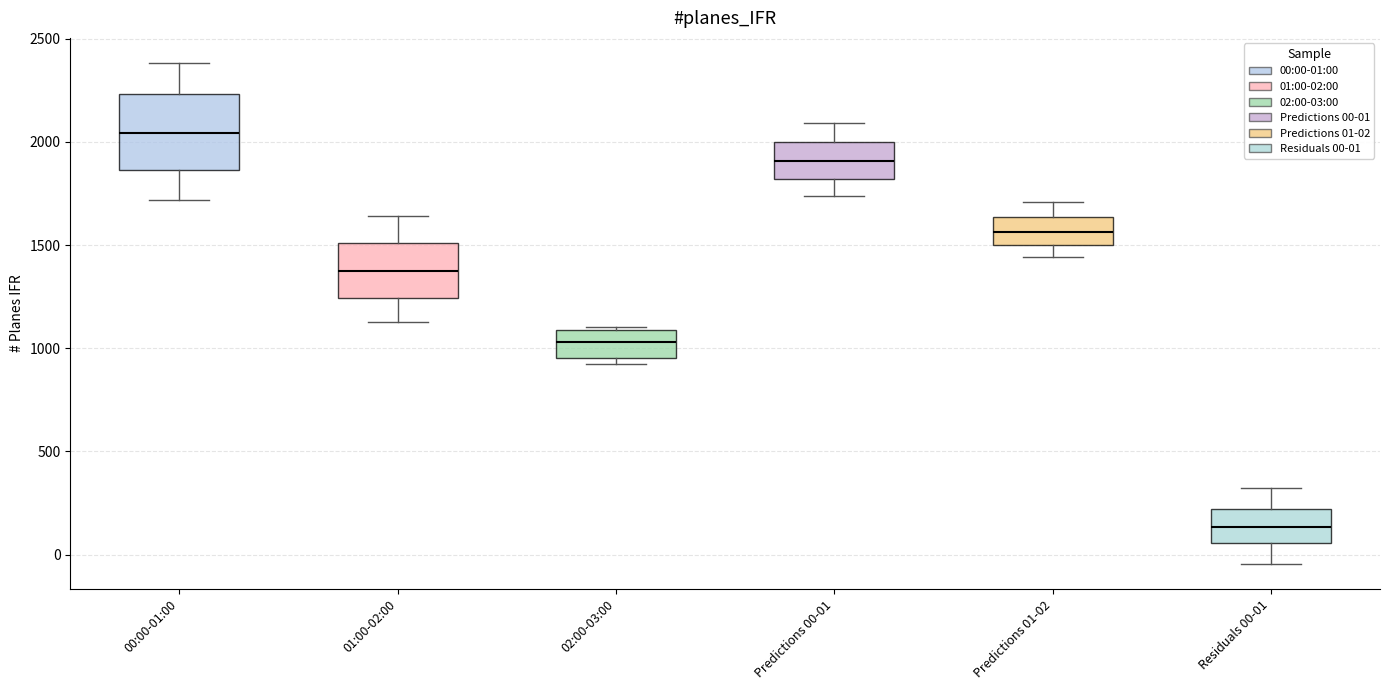

Reading left to right, transcribe this box plot: for each box, give where its median line is, the range the box spans, and where its two whiskers end, as read against the y-axis. The values are not printed on the chart, so give them approximately, as read against the axis.

00:00-01:00: median 2050, box 1850 to 2250, whiskers 1700 to 2400
01:00-02:00: median 1350, box 1250 to 1500, whiskers 1150 to 1650
02:00-03:00: median 1050, box 950 to 1100, whiskers 950 (just below the box's lower edge) to 1100
Predictions 00-01: median 1900, box 1800 to 2000, whiskers 1750 to 2100
Predictions 01-02: median 1550, box 1500 to 1650, whiskers 1450 to 1700
Residuals 00-01: median 150, box 50 to 200, whiskers -50 to 300